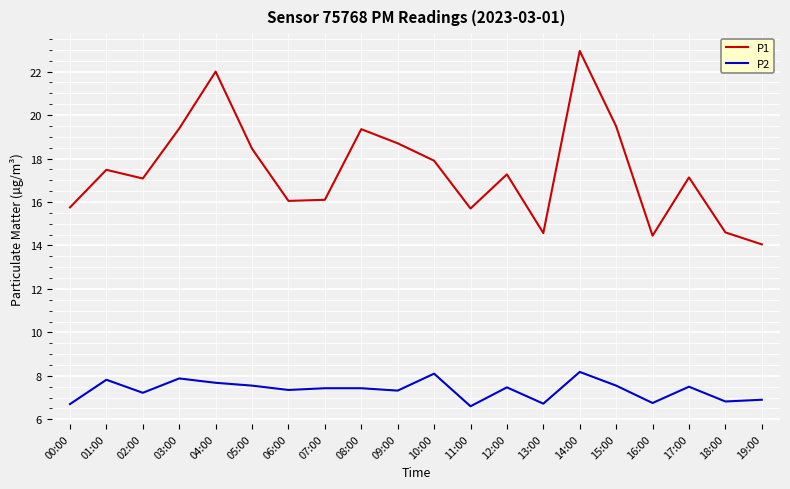

Rank the series by their average value, from lowest to highest.

P2, P1